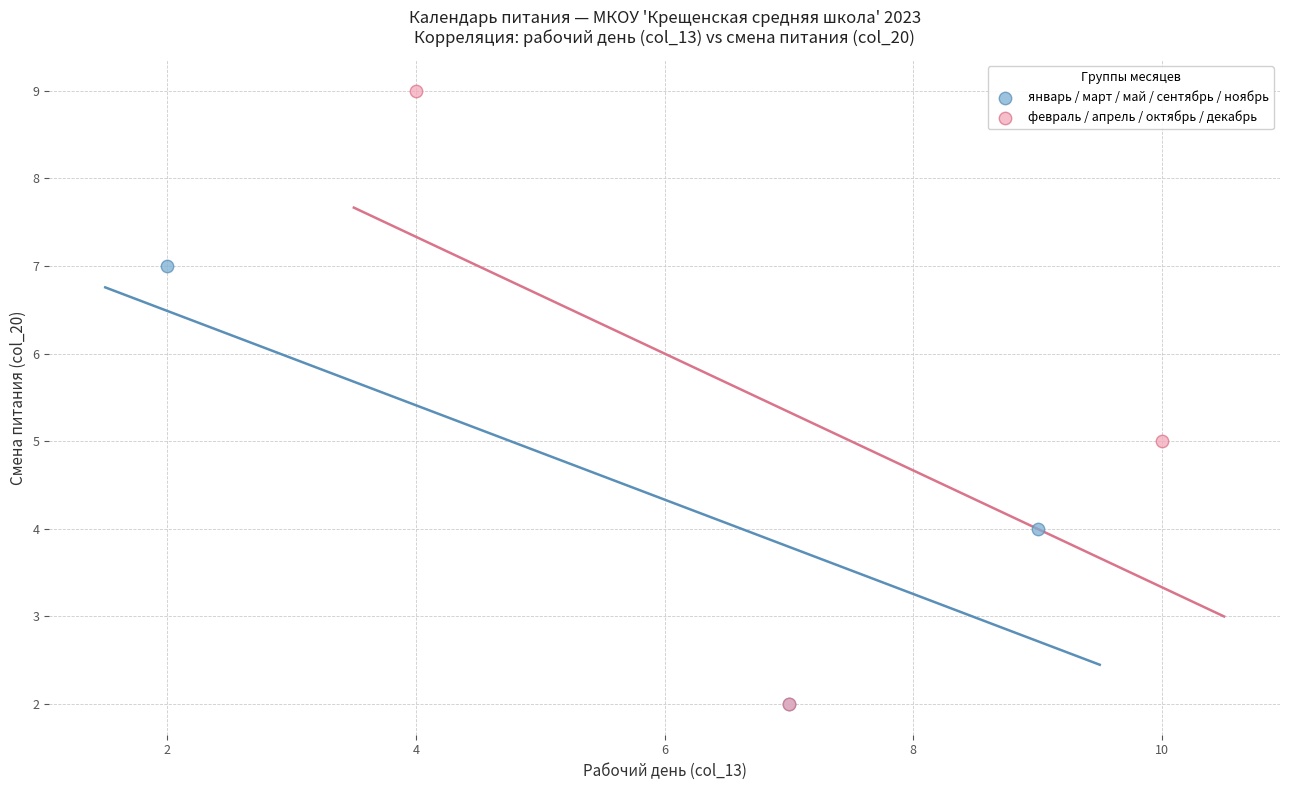

Which series has the widest spread of Y values?

февраль / апрель / октябрь / декабрь